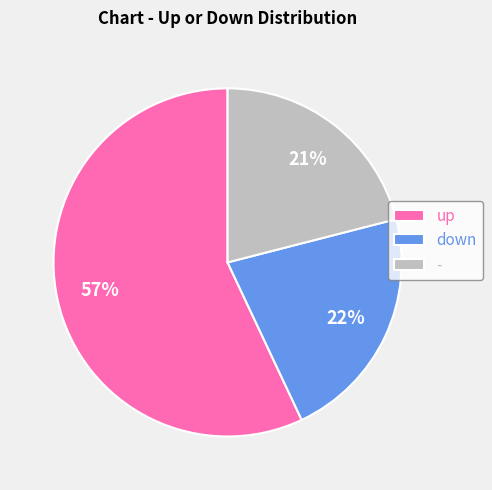

Approximately how many times larger is the value at - compared to down?

1.0